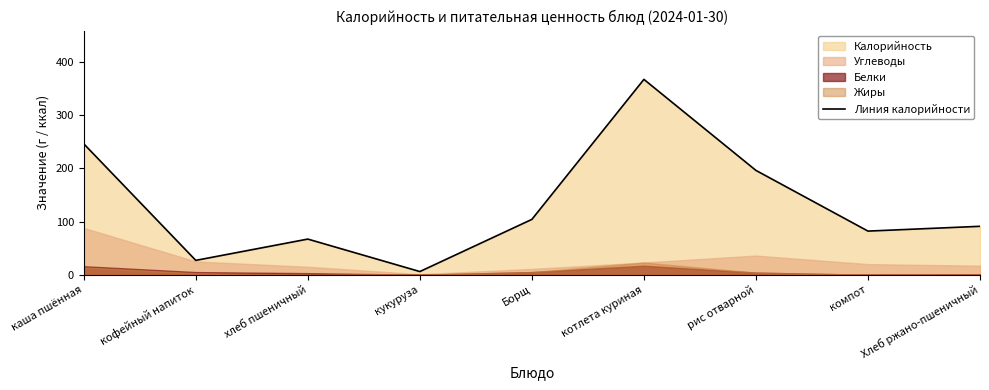

Reading left to right, extract all data points from this chart.

246	27	67	6	104	367	196	82	91